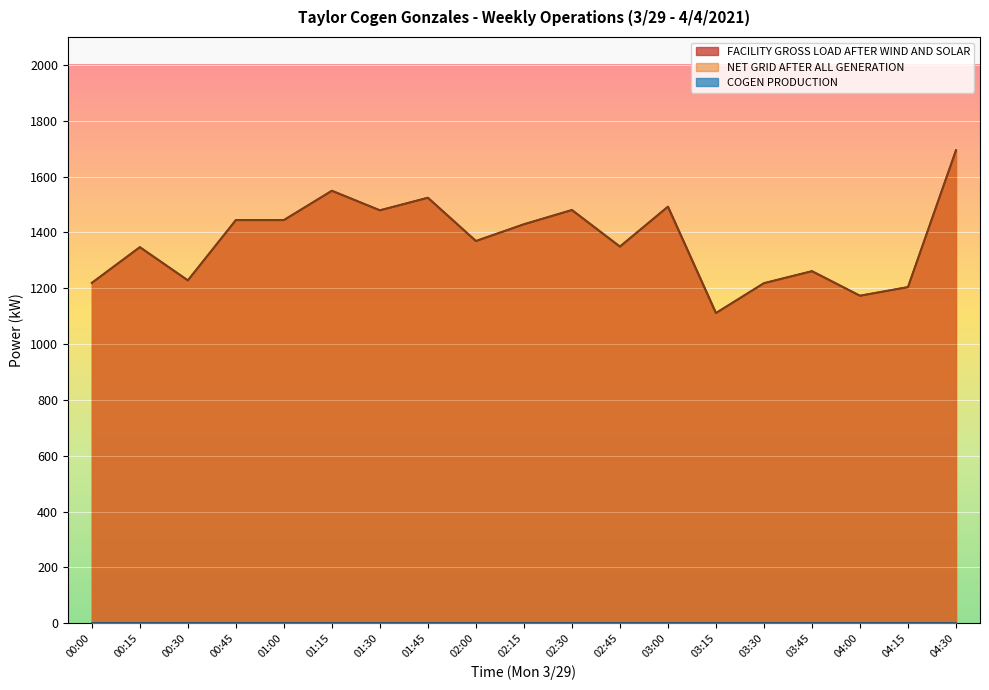

What is the sum of the FACILITY GROSS LOAD AFTER WIND AND SOLAR values at 00:45 and 04:15?

2648